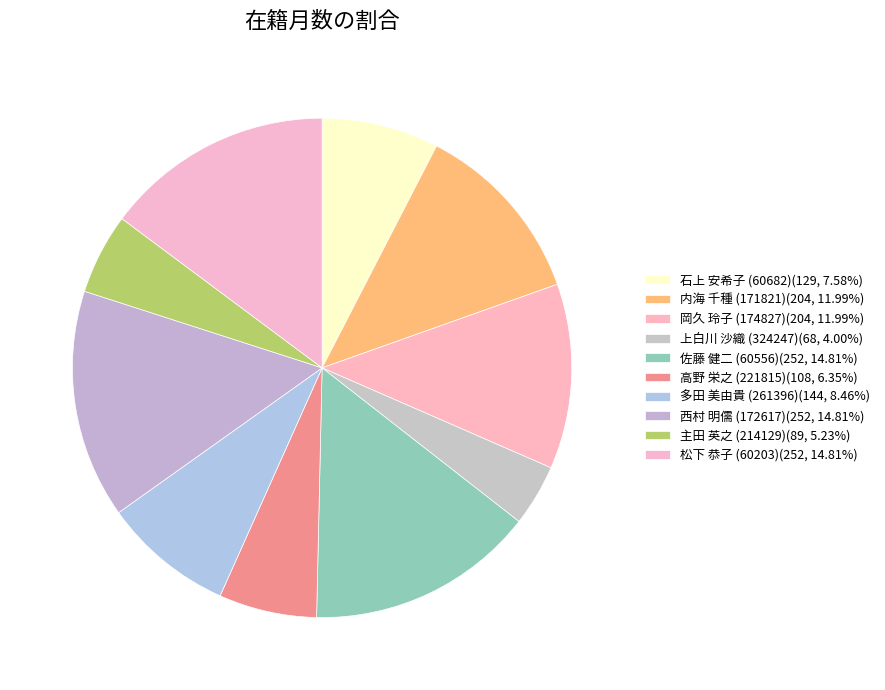

How many segments does this pie chart have?

10